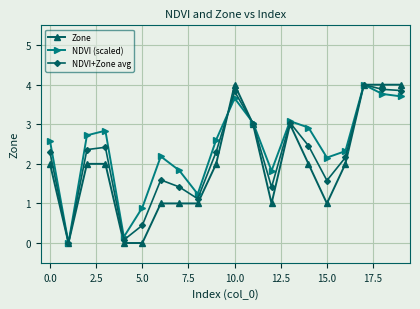

What is the highest value of the NDVI+Zone avg series?

4.0